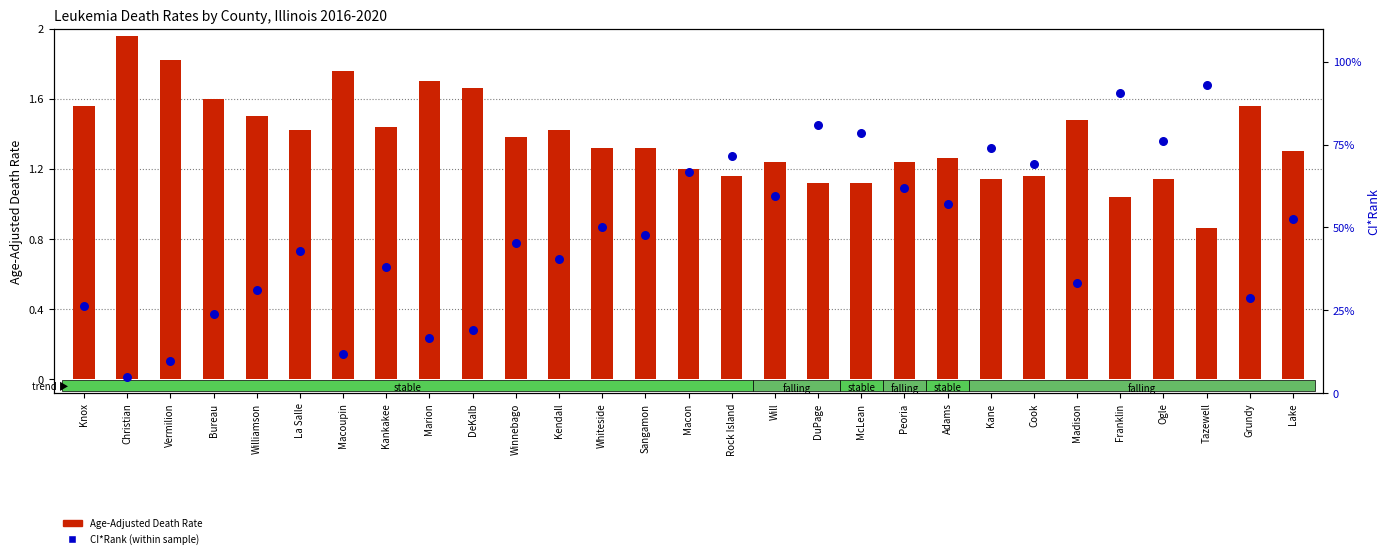

Which series has the largest total across all categories?

CI*Rank (scaled)